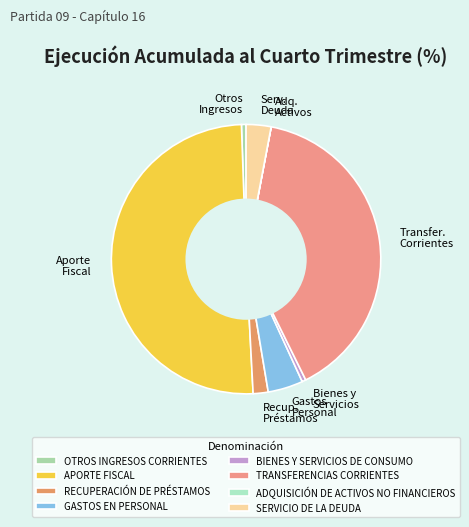

True or false: RECUPERACIÓN DE PRÉSTAMOS accounts for 2% of the total.

True